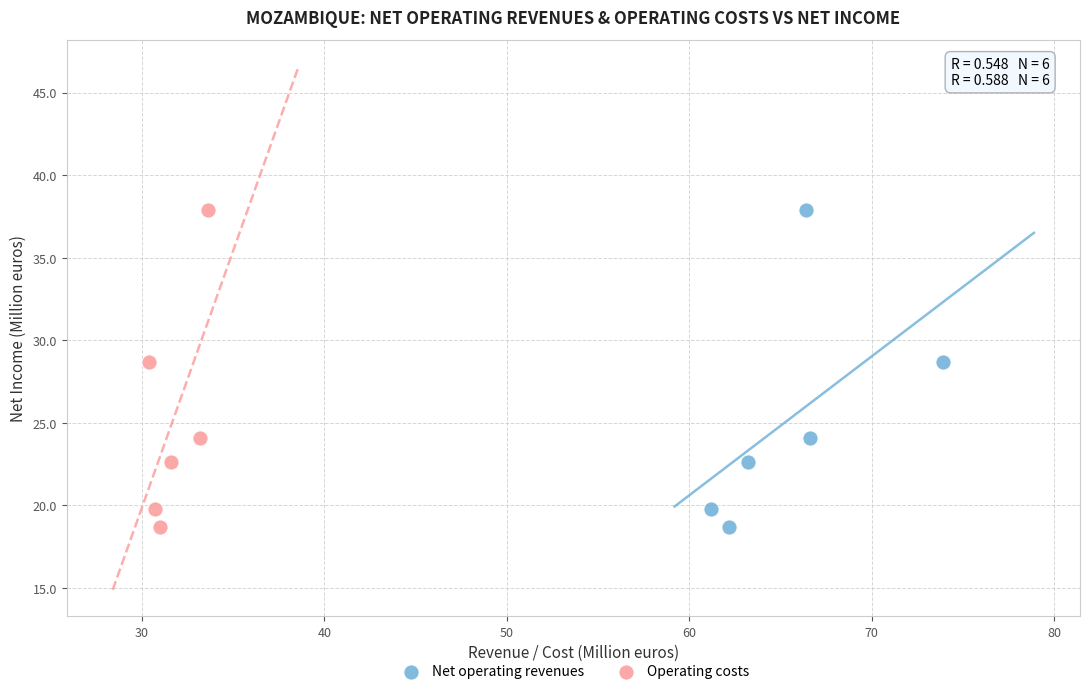

What are all the series names shown in the legend?

Net operating revenues, Operating costs